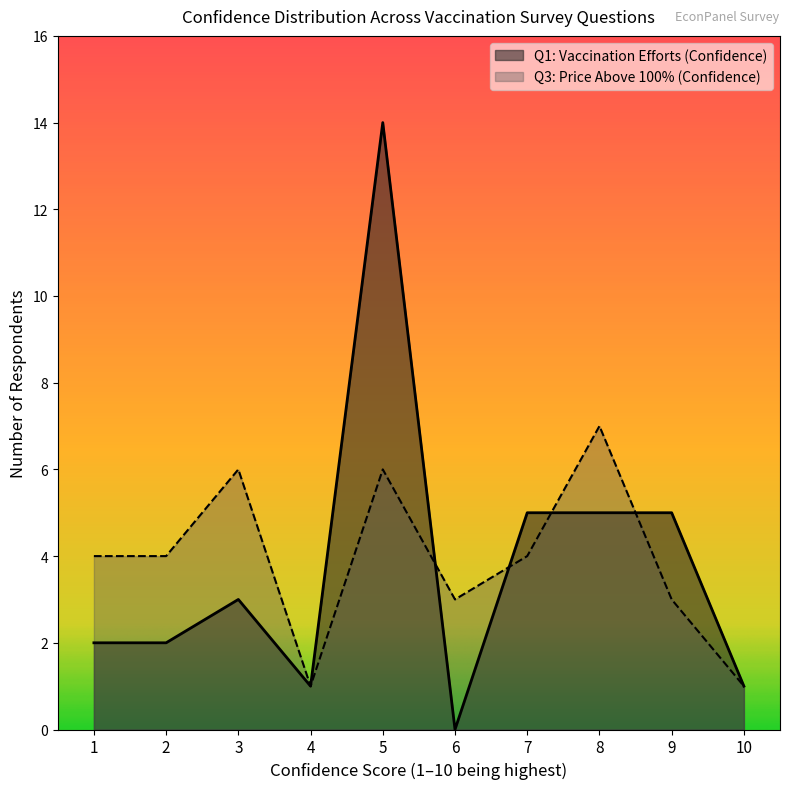

Does the chart have visible grid lines?

No